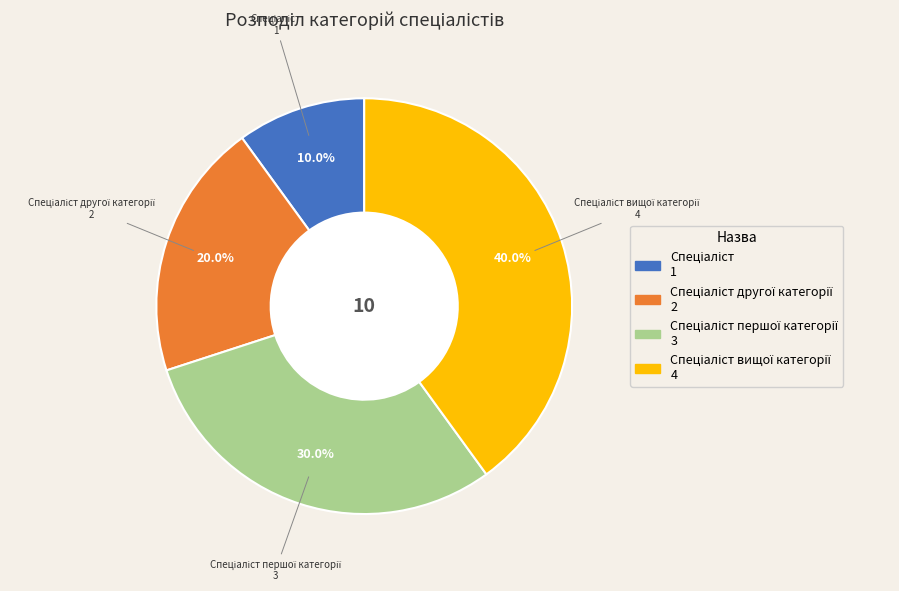

Is there a majority slice in this chart?

No